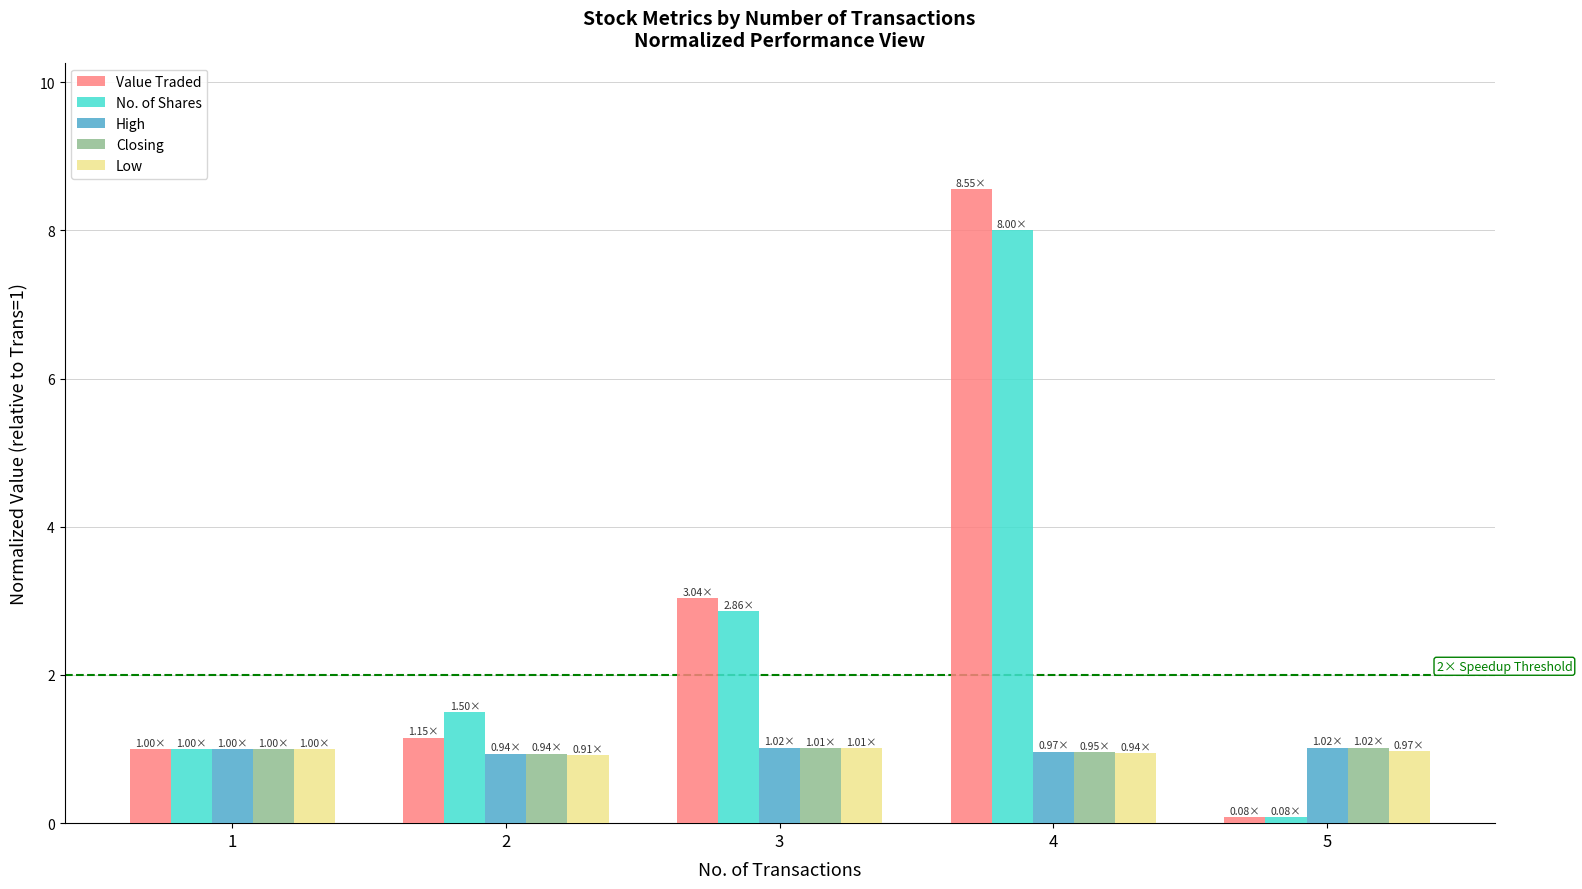

Is it true that High equals 1.0 at 4?

True